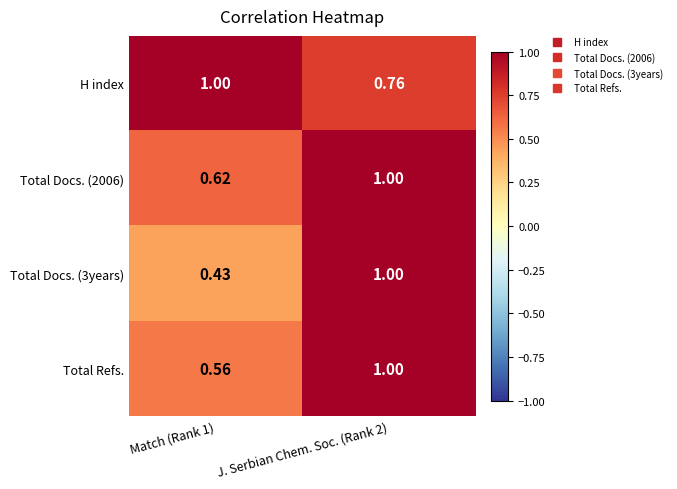

Which series has the largest total across all categories?

H index